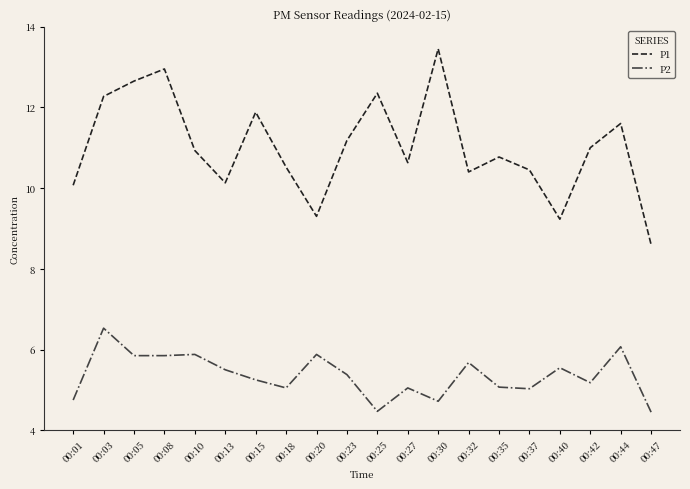

Which category has the highest value in the P1 series?

00:30